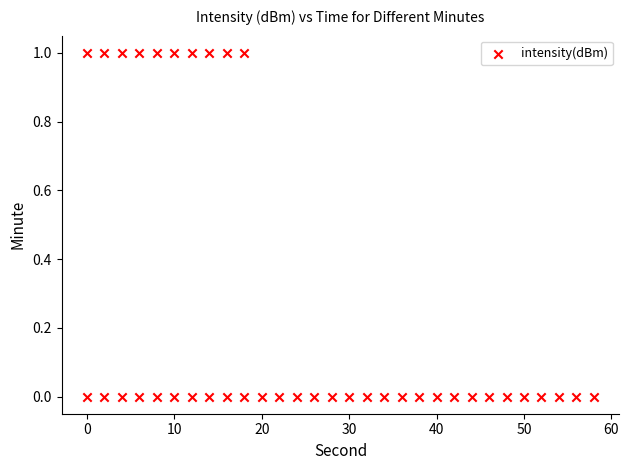

What is the range of X values (max minus min)?

58